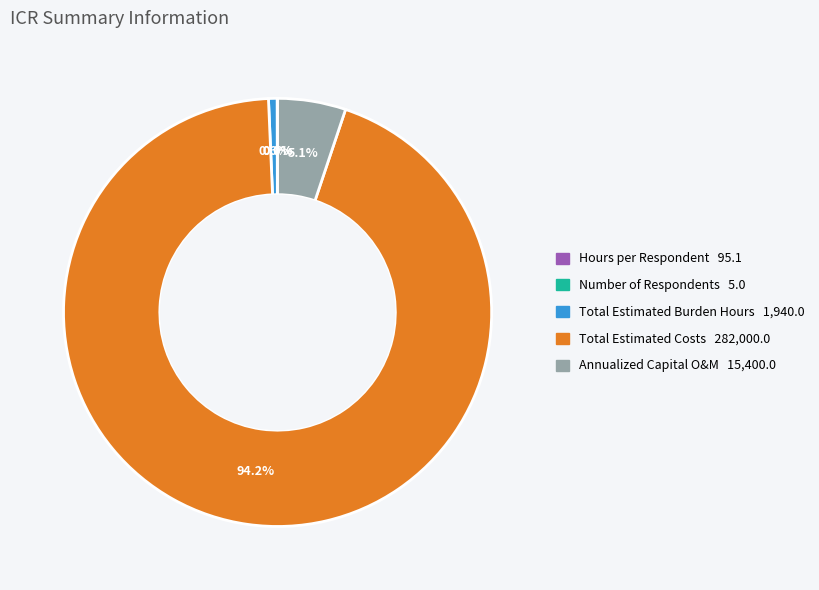

Approximately how many times larger is the value at Annualized Capital O&M compared to Total Estimated Burden Hours?

7.9